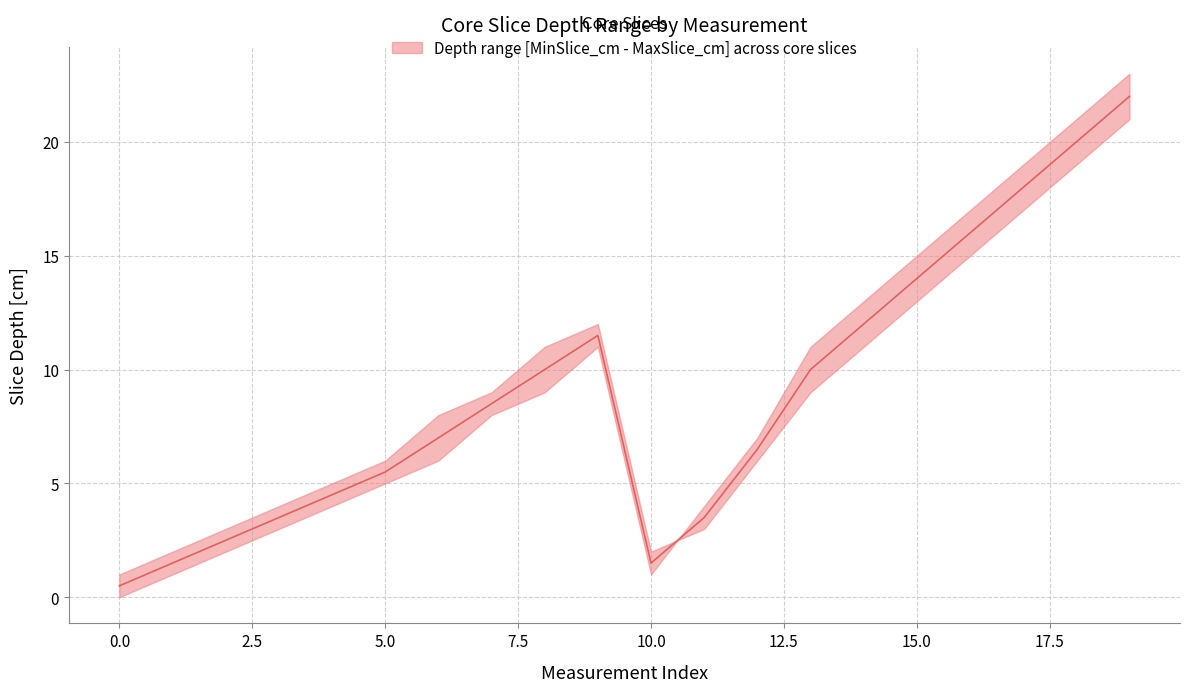

What is the smallest value displayed?

0.5